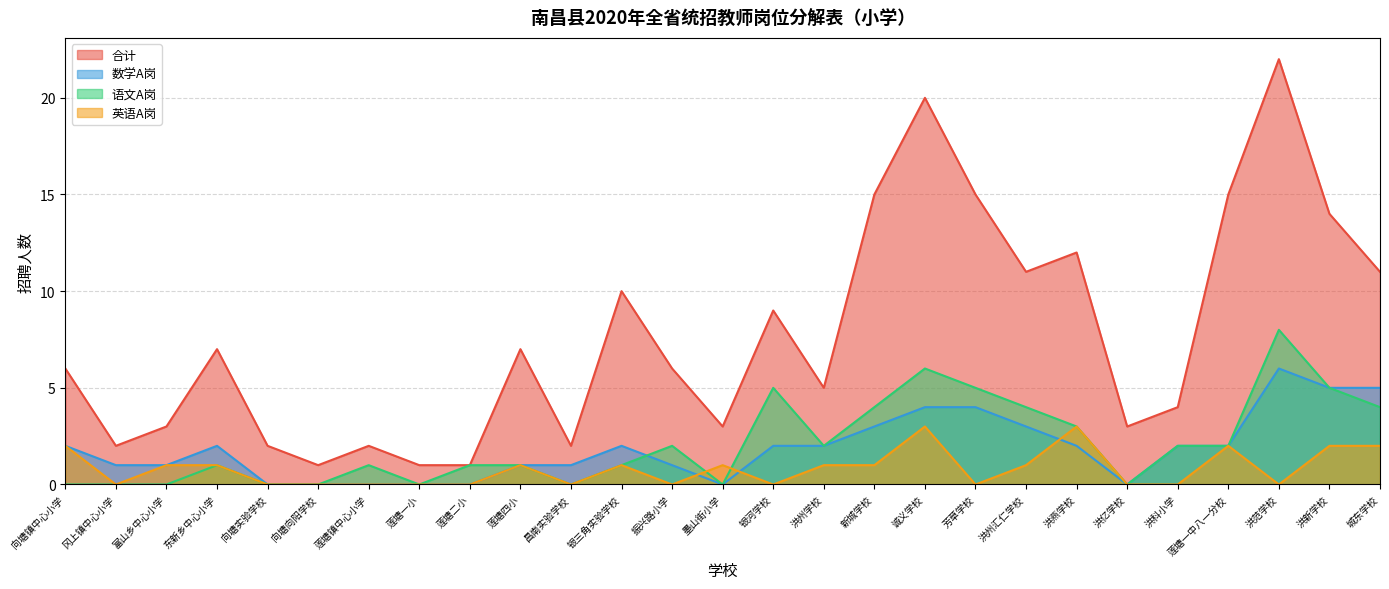

The 数学A岗 series shows 4 at 洪燕学校. True or false?

False